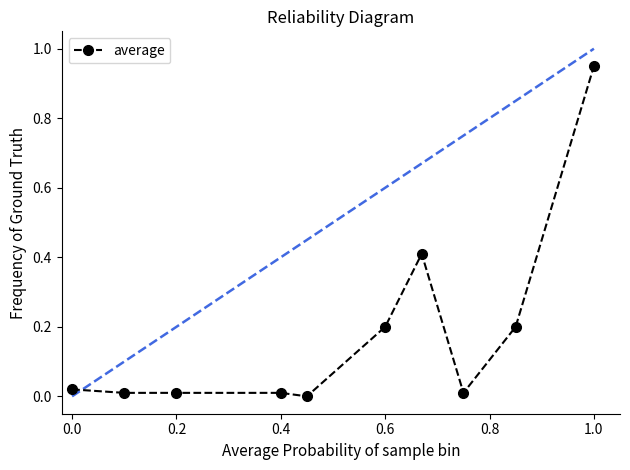

What is the sum of all values?

1.8